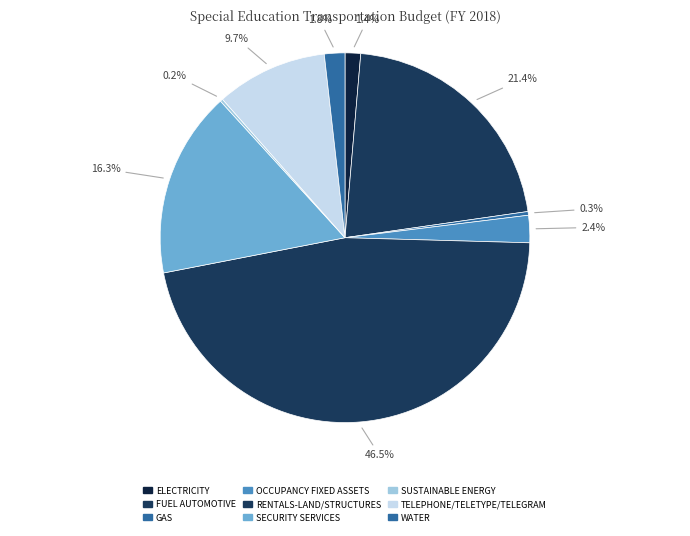

Do TELEPHONE/TELETYPE/TELEGRAM and SUSTAINABLE ENERGY together represent more than half of the pie?

No